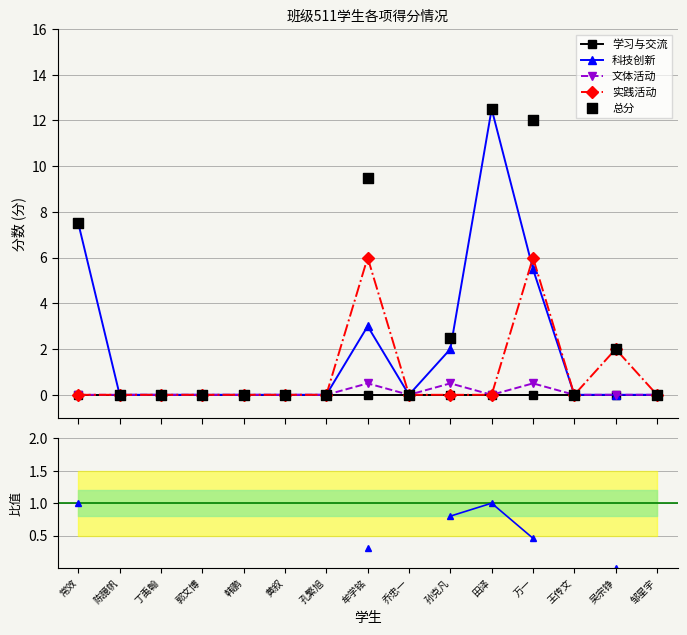

Which series contains the lowest Y value?

学习与交流